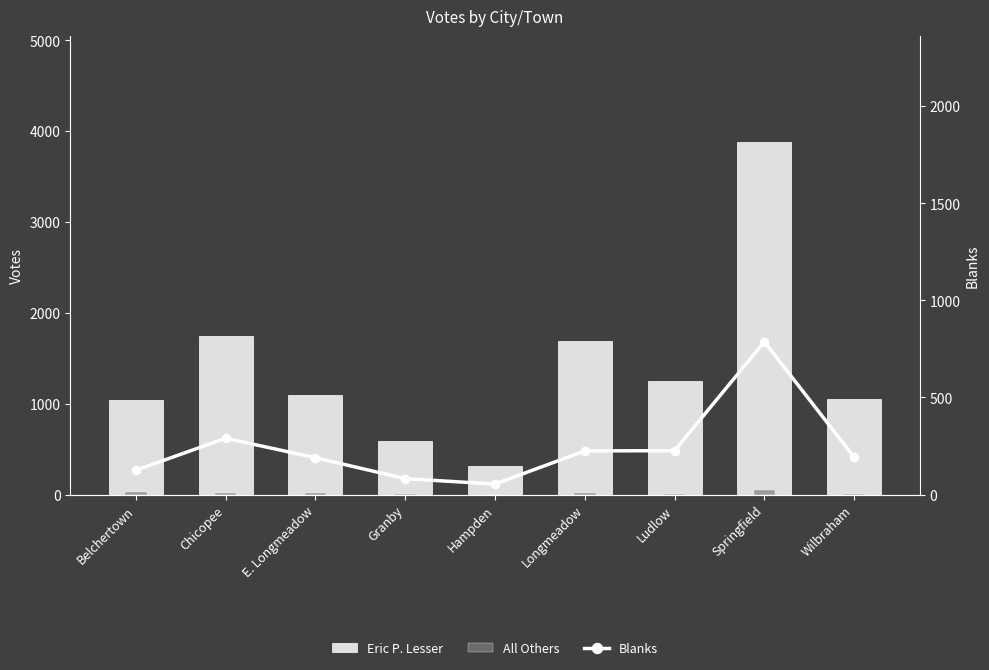

Which category has the lowest value across all series?

Hampden